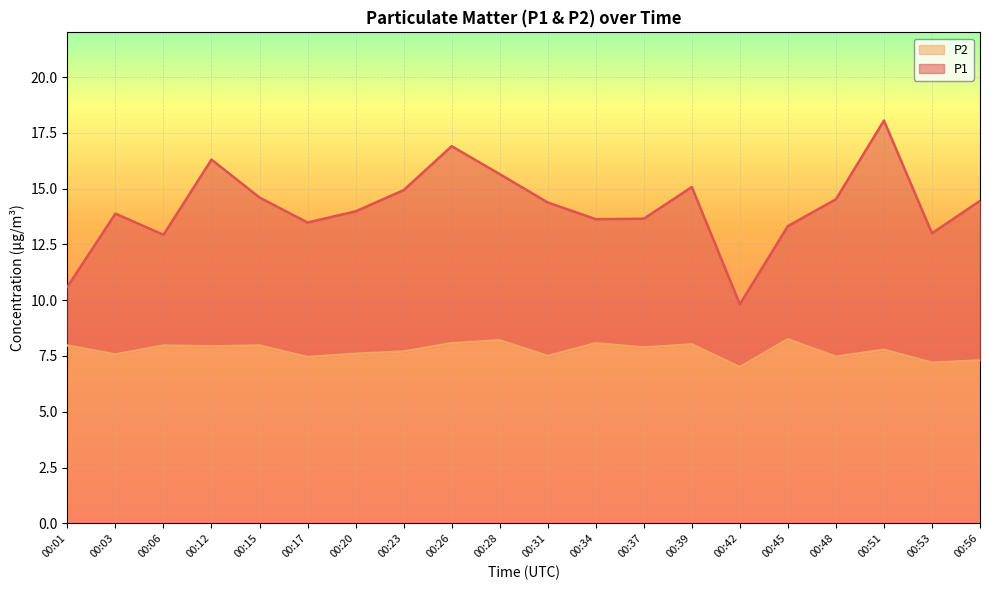

How many lines are shown in the chart?

2